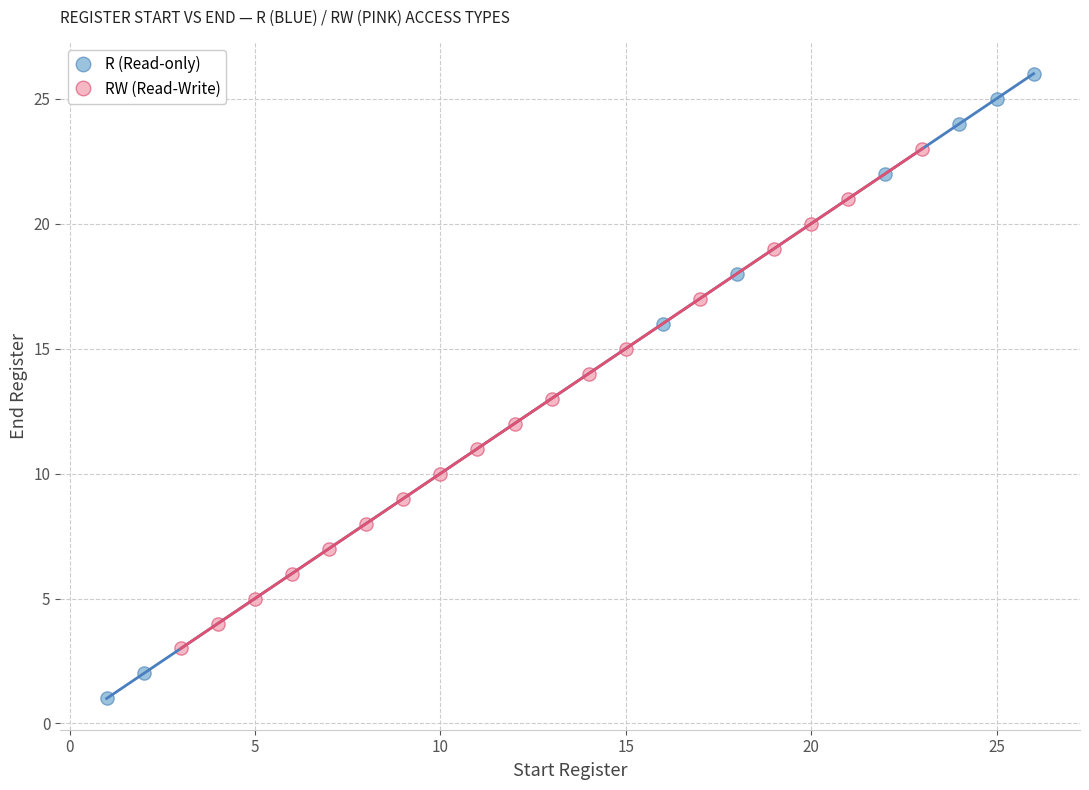

Which series contains the highest Y value?

R (Read-only)